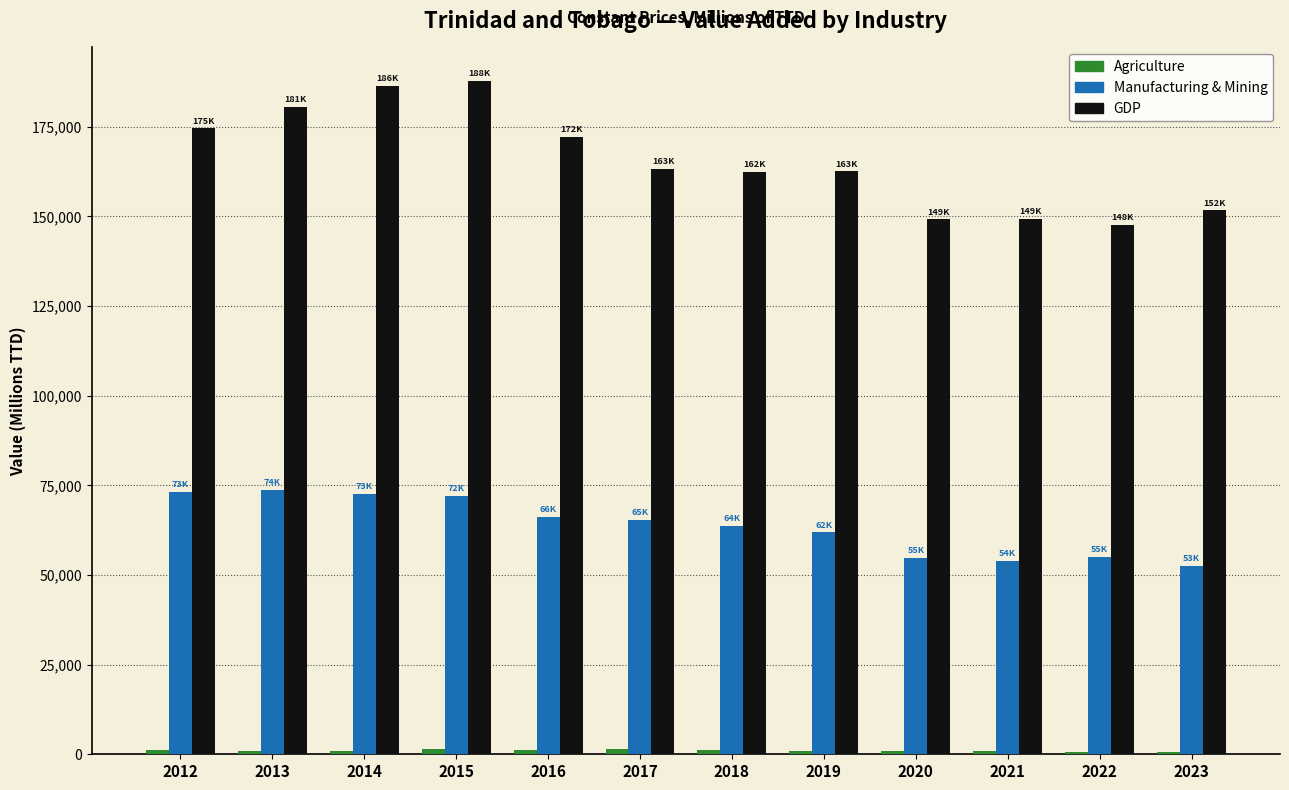

Which series has the largest total across all categories?

GDP